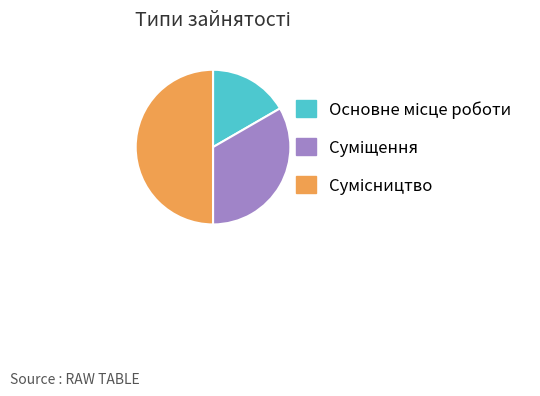

Count the number of slices in the pie.

3